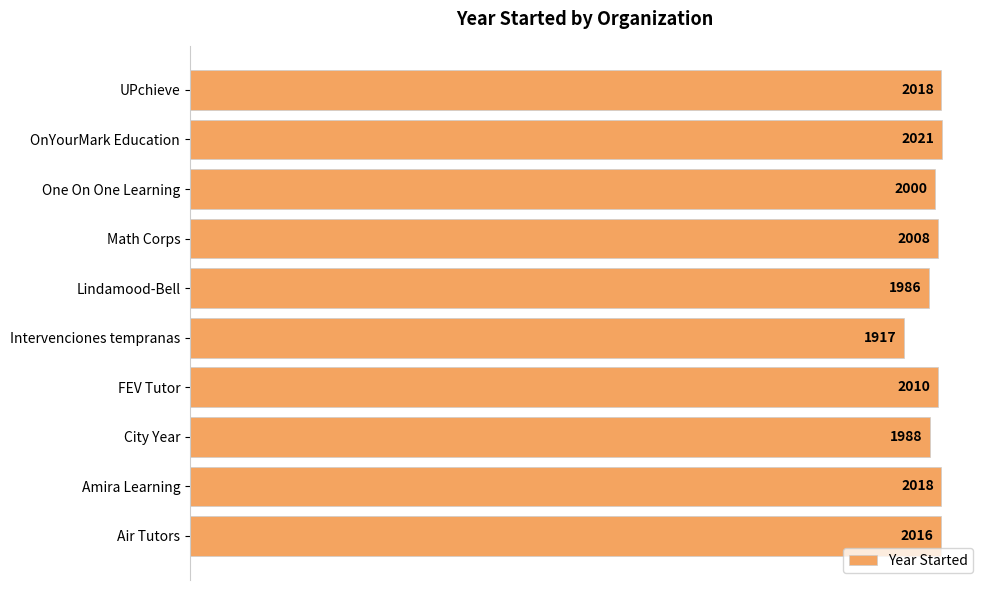

How many bars are there in total?

10